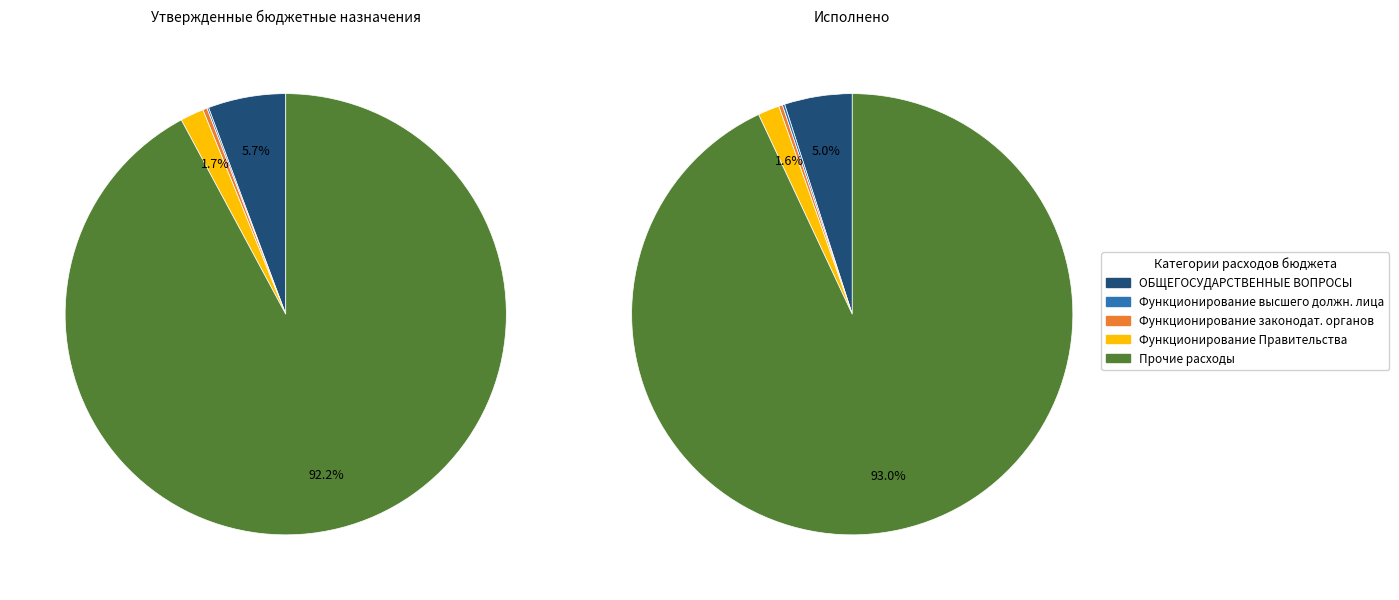

To the nearest percent, what is the difference between the Функционирование Правительства and Функционирование высшего должностного лица slice percentages?

1%